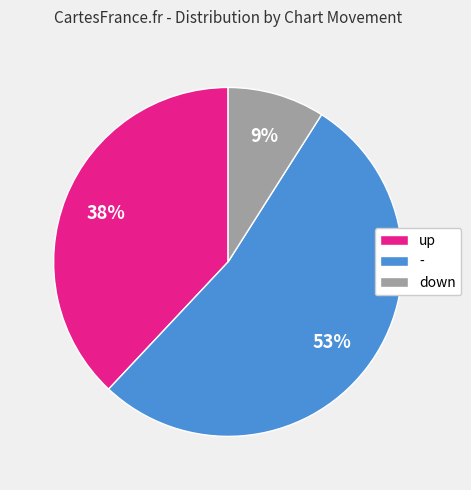

Do up and down together represent more than half of the pie?

No